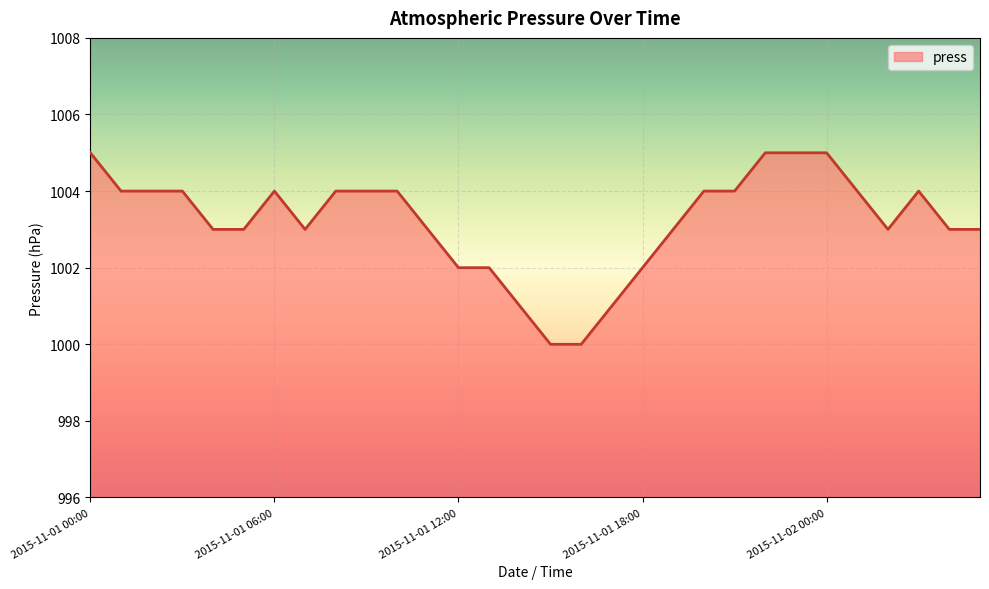

What is the difference between the maximum and minimum values?

5